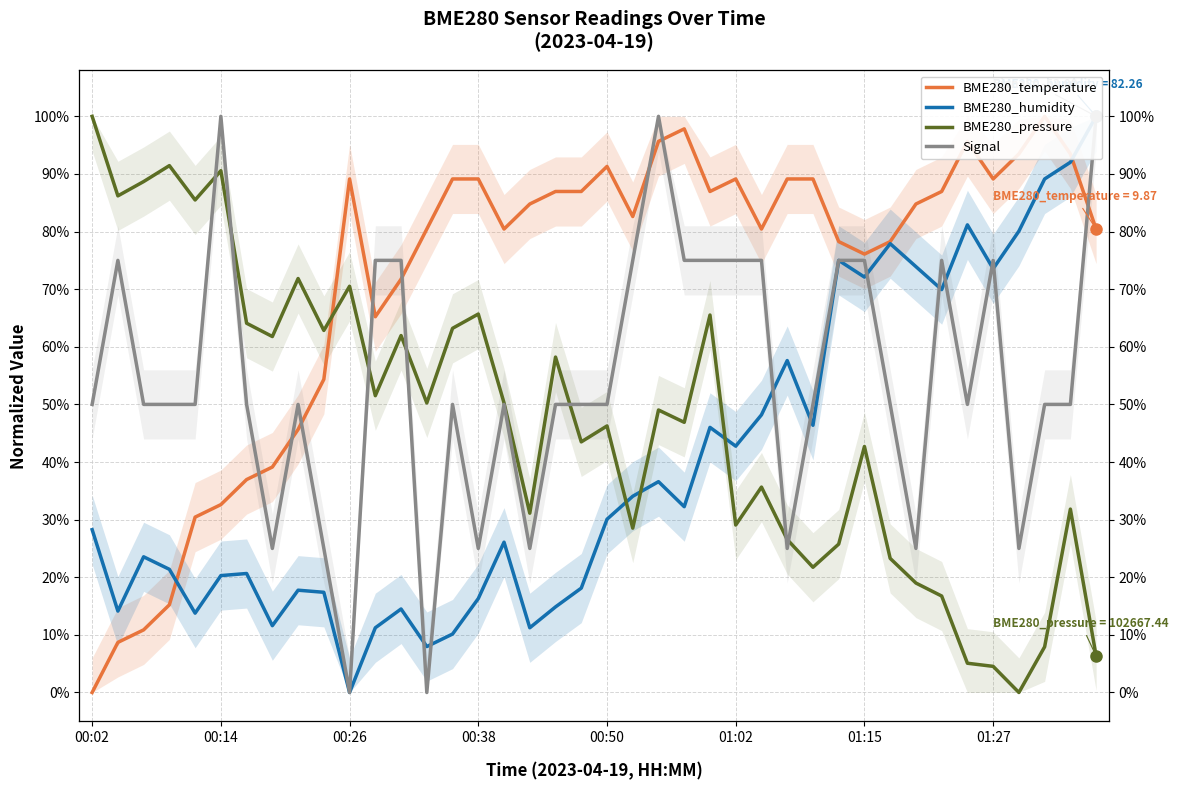

List the series in order of their overall mean, highest first.

BME280_temperature, Signal, BME280_pressure, BME280_humidity